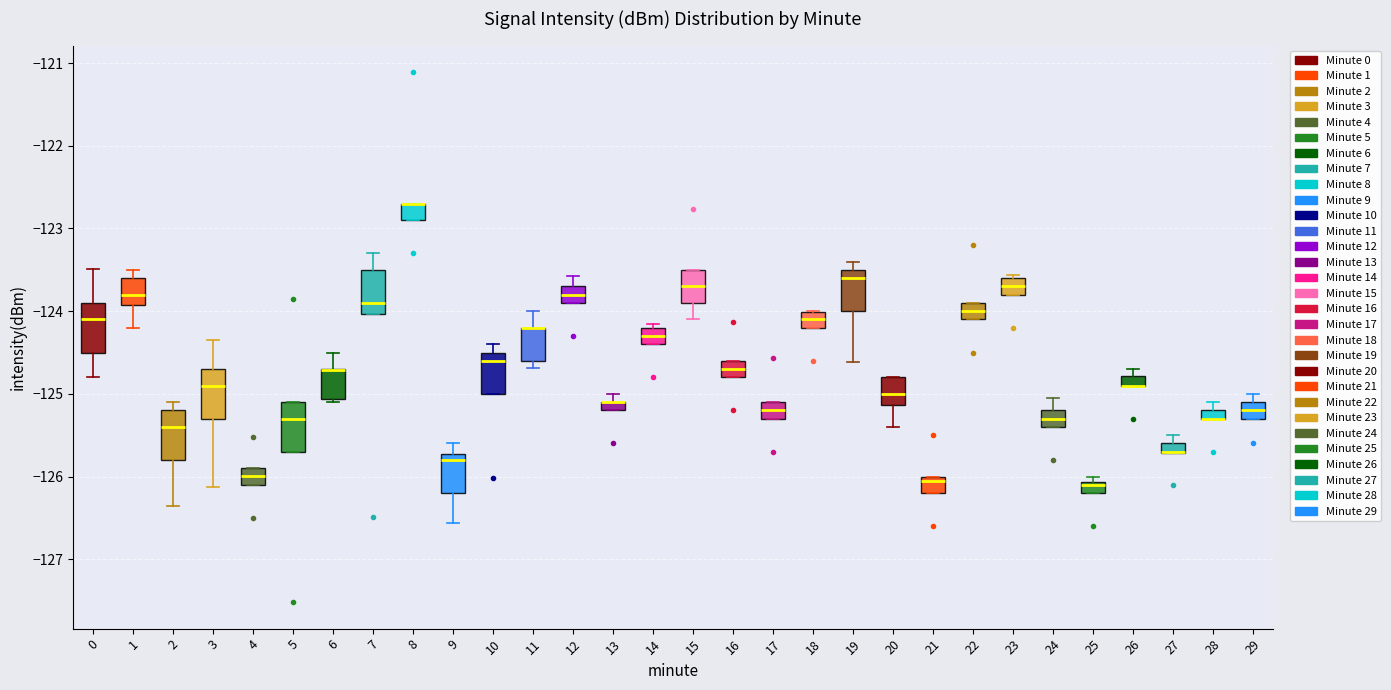

Where is the lower edge of the box at x = 1 on the y-axis? The values are not printed on the chart, so give them approximately, as read against the axis.

-123.9